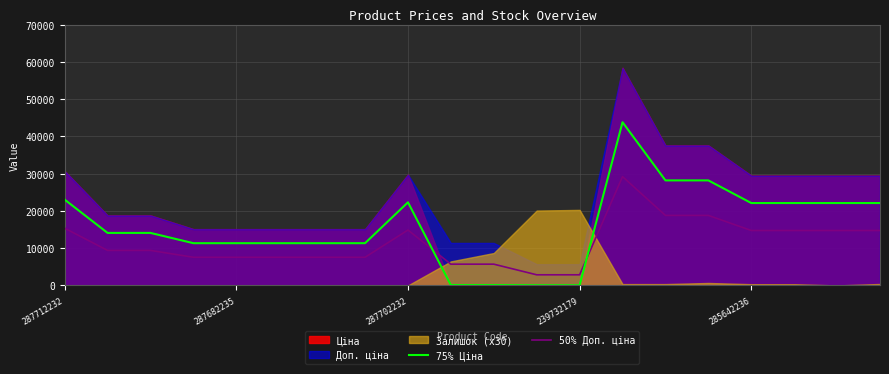

The 75% Ціна series shows 33754.1 at 287712232. True or false?

False